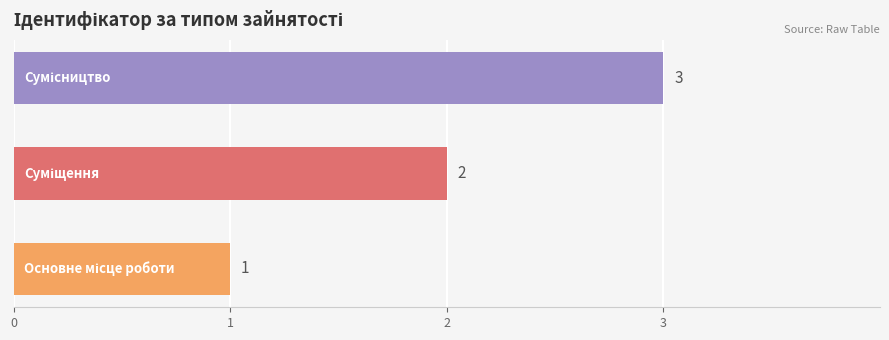

Count the values in the range 1 to 3.

3